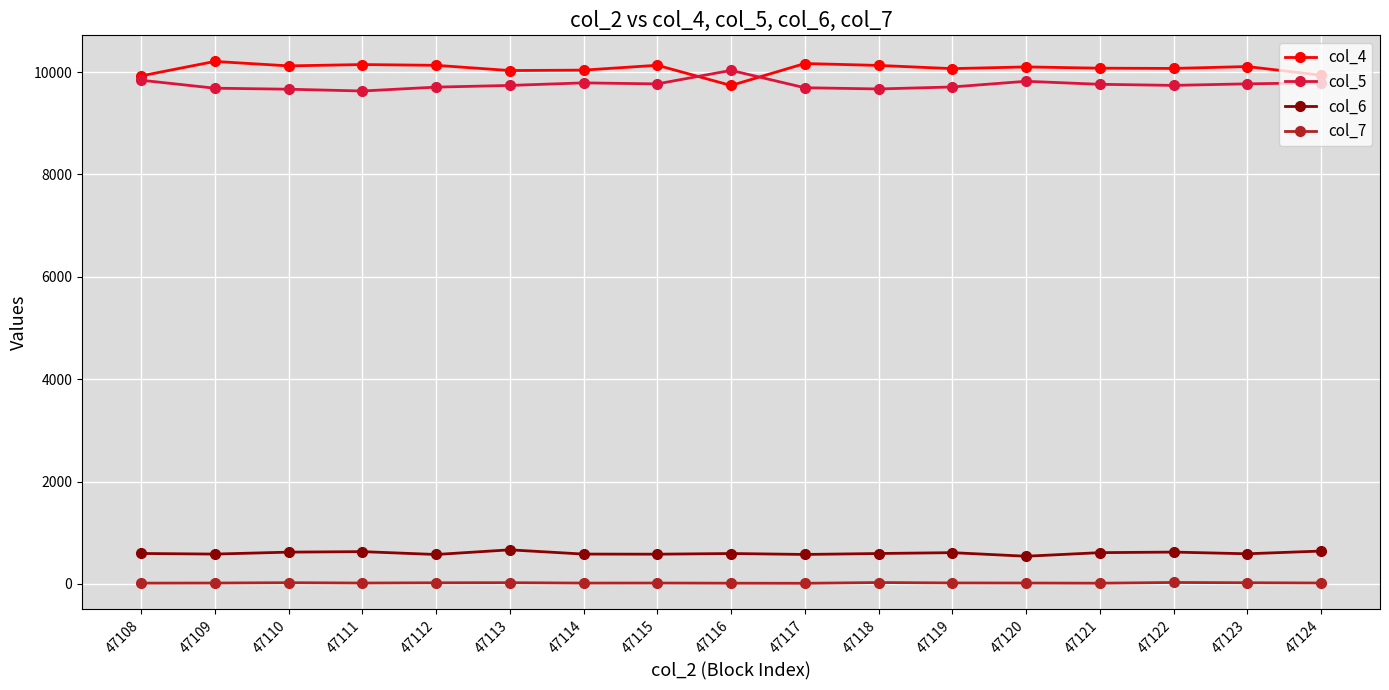

At how many categories does at least one series exceed 3393?

17